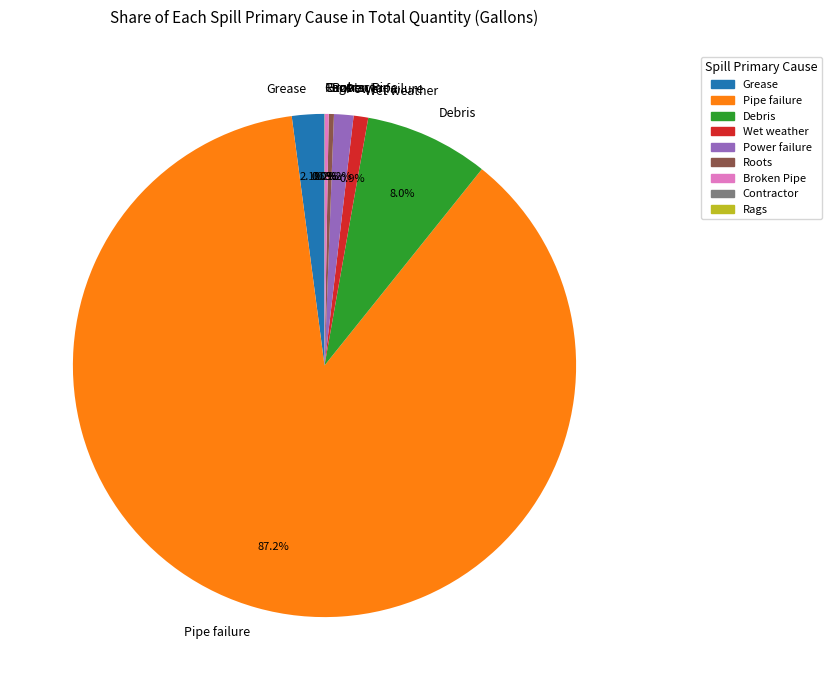

Combined, do Debris and Wet weather account for over 50%?

No